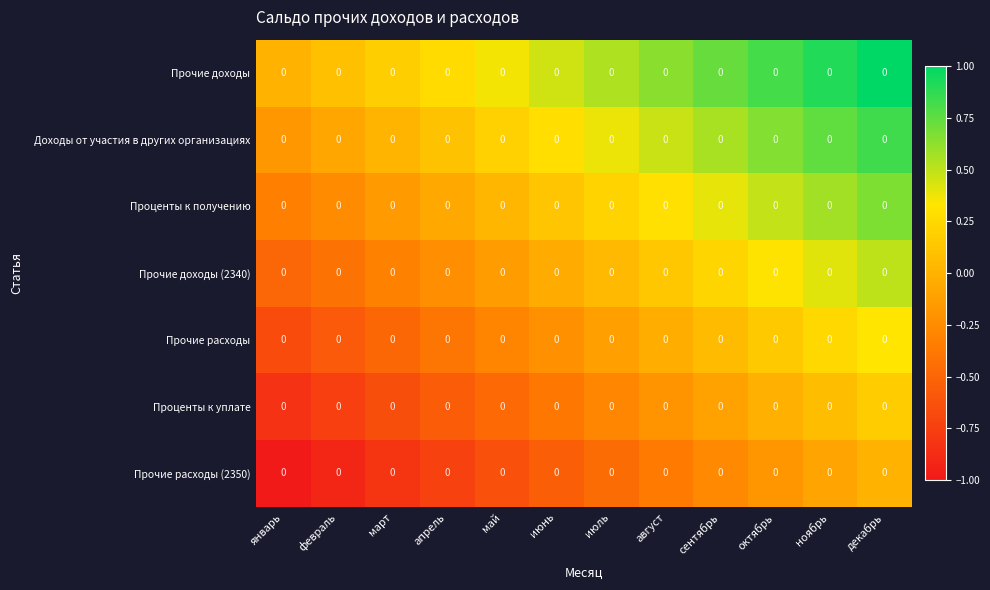

The Проценты к получению series shows 0.0 at май. True or false?

True